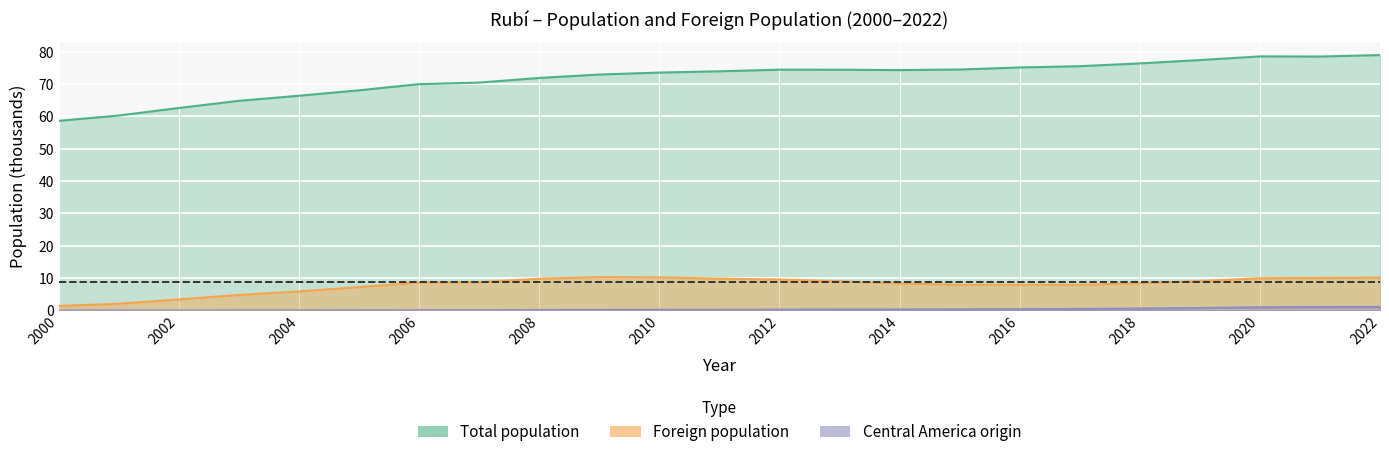

Rank the series at 2007 from highest to lowest value.

Total population, Foreign population, Central America origin